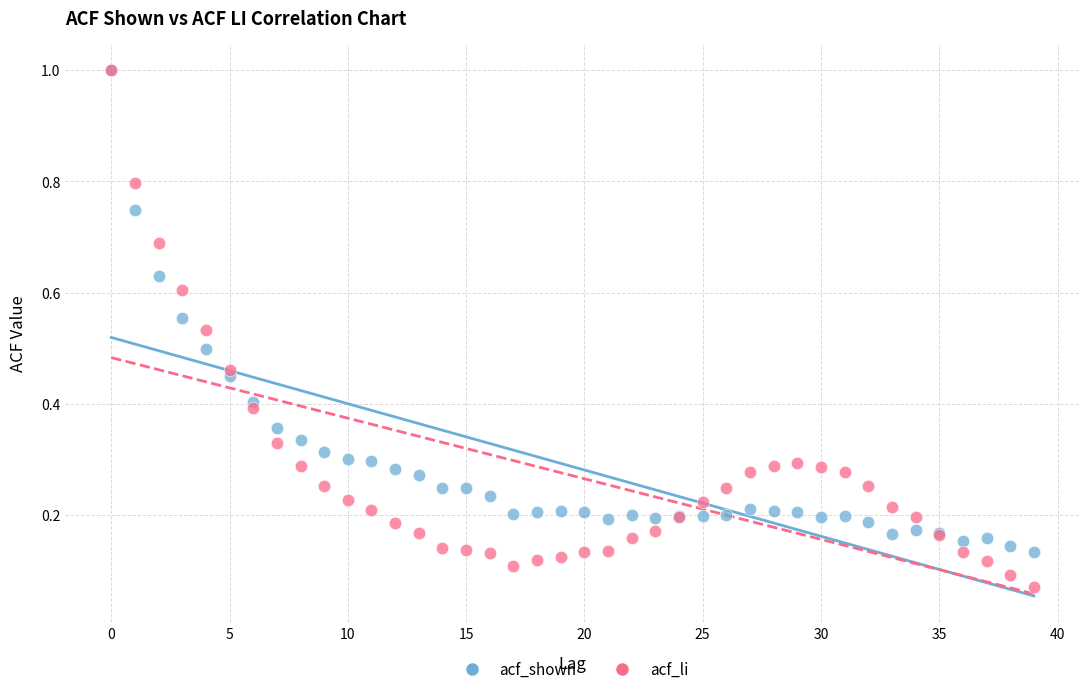

What are all the series names shown in the legend?

acf_shown, acf_li